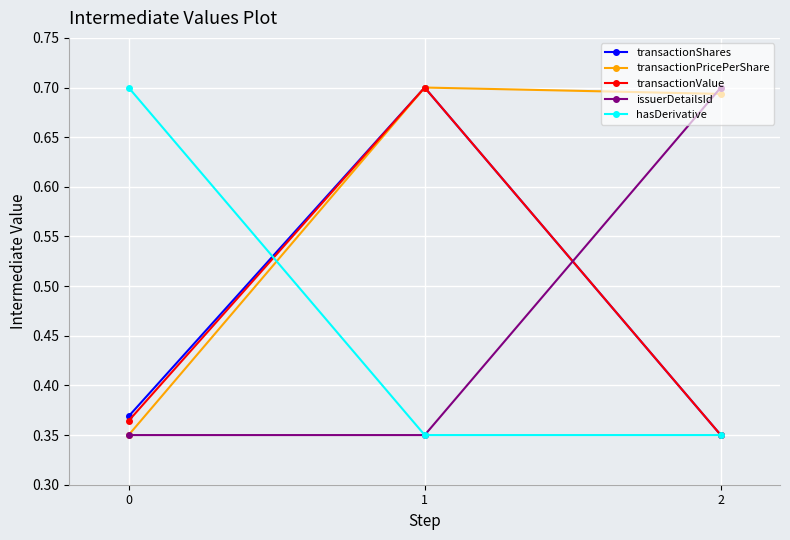

Count the number of categories in the chart.

3